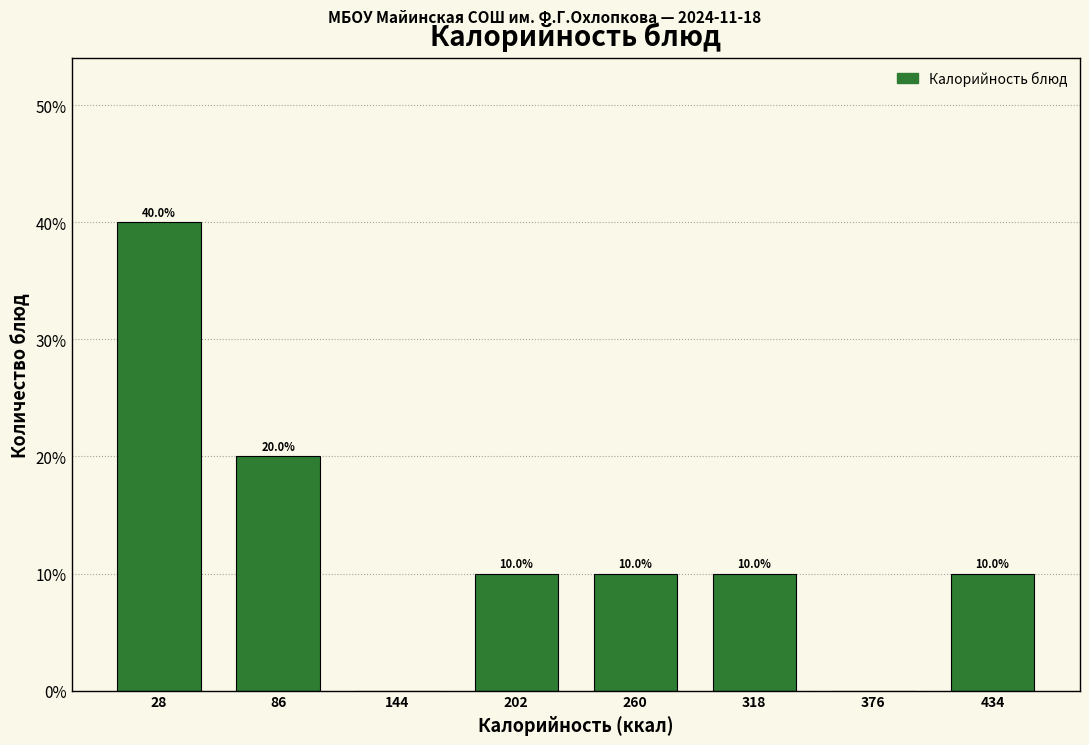

Reading right to left, list all the values displayed in this chart.

434=10	376=0	318=10	260=10	202=10	144=0	86=20	28=40